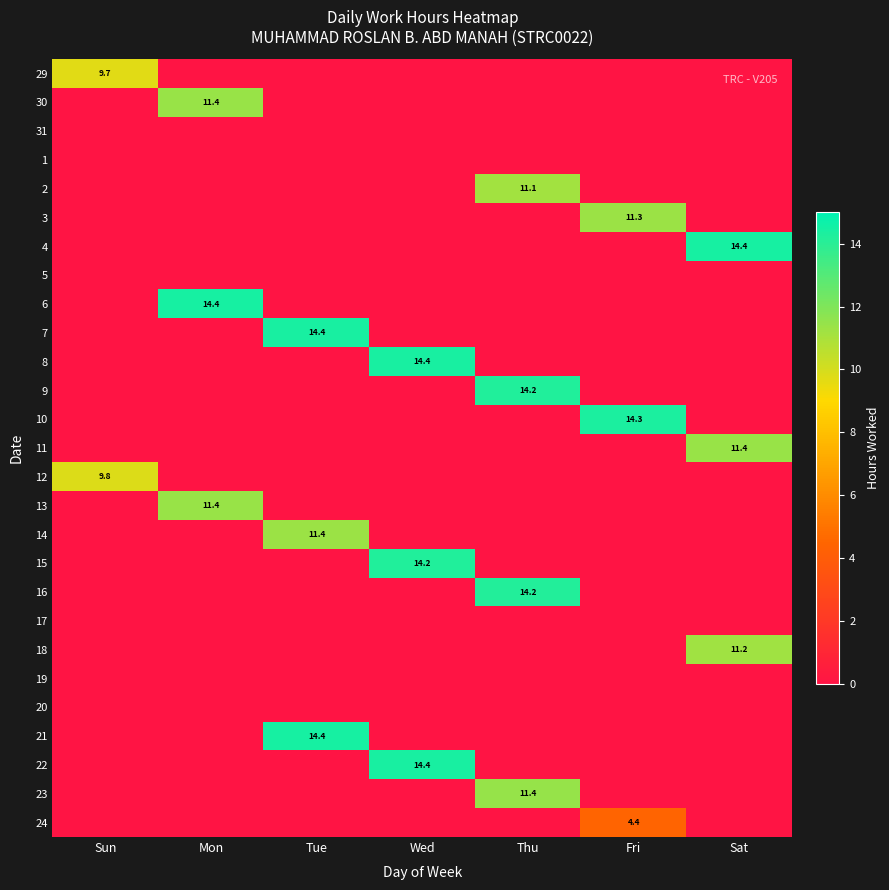

Which label corresponds to the largest value in the chart?

Sat